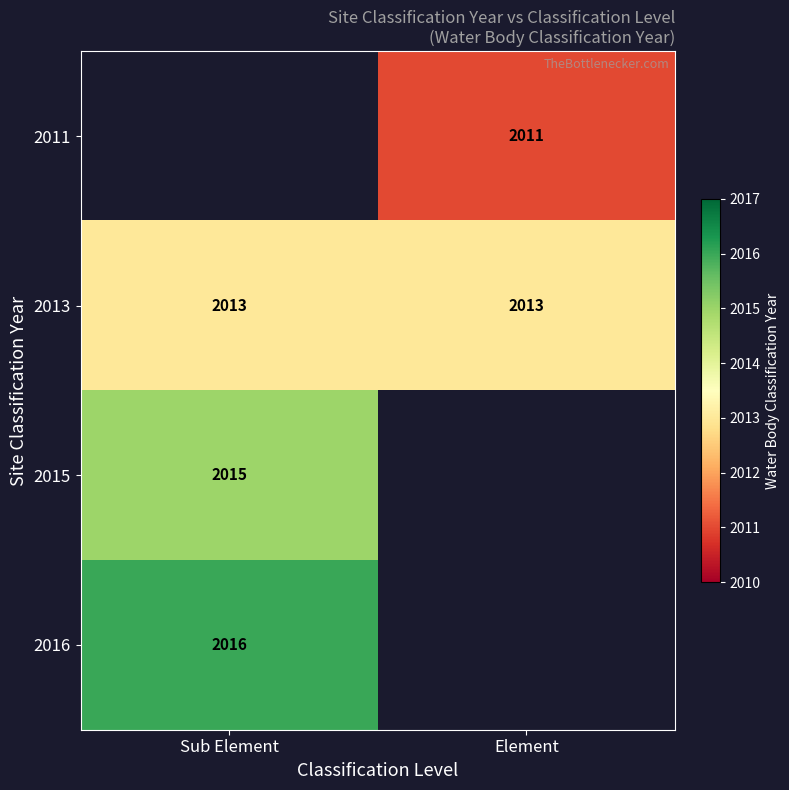

Is it true that 2015 equals 3220 at Sub Element?

False